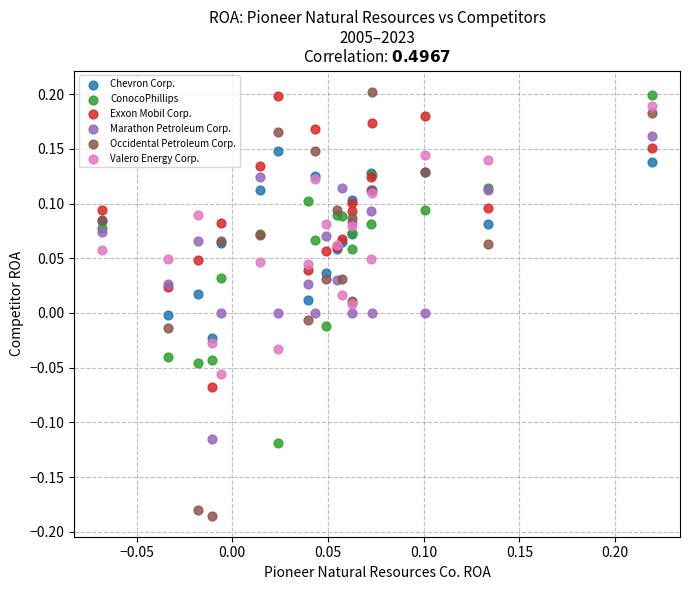

Which series contains the lowest Y value?

Occidental Petroleum Corp.